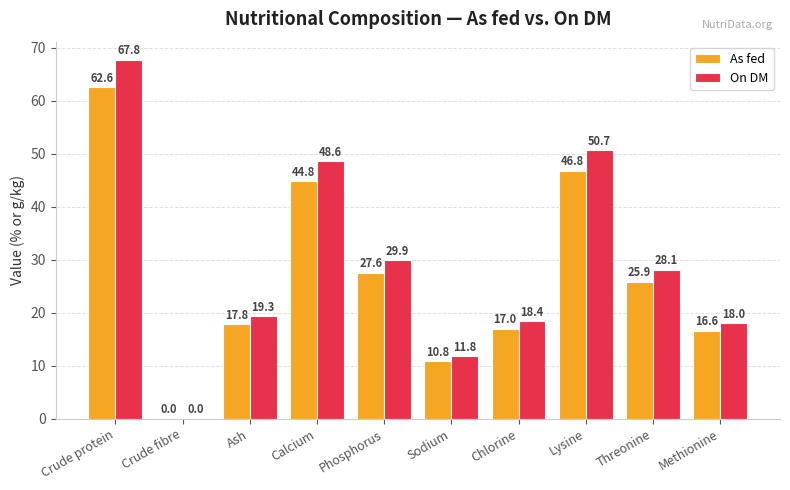

Is the value of On DM at Crude protein greater than the value of As fed at Lysine?

Yes